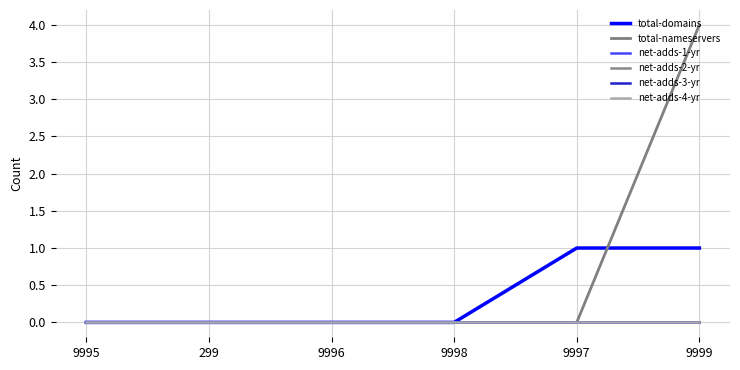

Reading right to left, what are all the values shown in this chart?

total-domains: 9999=1	9997=1	9998=0	9996=0	299=0	9995=0
total-nameservers: 9999=4	9997=0	9998=0	9996=0	299=0	9995=0
net-adds-1-yr: 9999=0	9997=0	9998=0	9996=0	299=0	9995=0
net-adds-2-yr: 9999=0	9997=0	9998=0	9996=0	299=0	9995=0
net-adds-3-yr: 9999=0	9997=0	9998=0	9996=0	299=0	9995=0
net-adds-4-yr: 9999=0	9997=0	9998=0	9996=0	299=0	9995=0